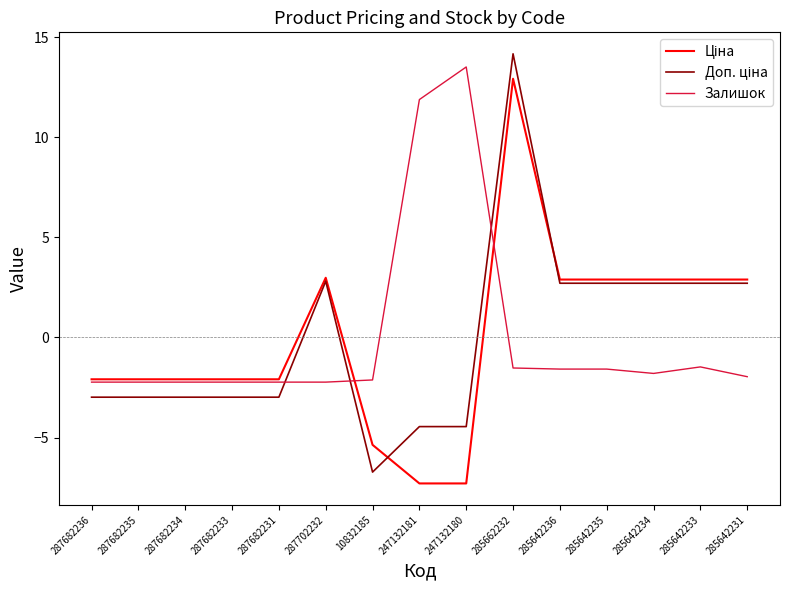

What is the maximum value shown in the chart?

14.2